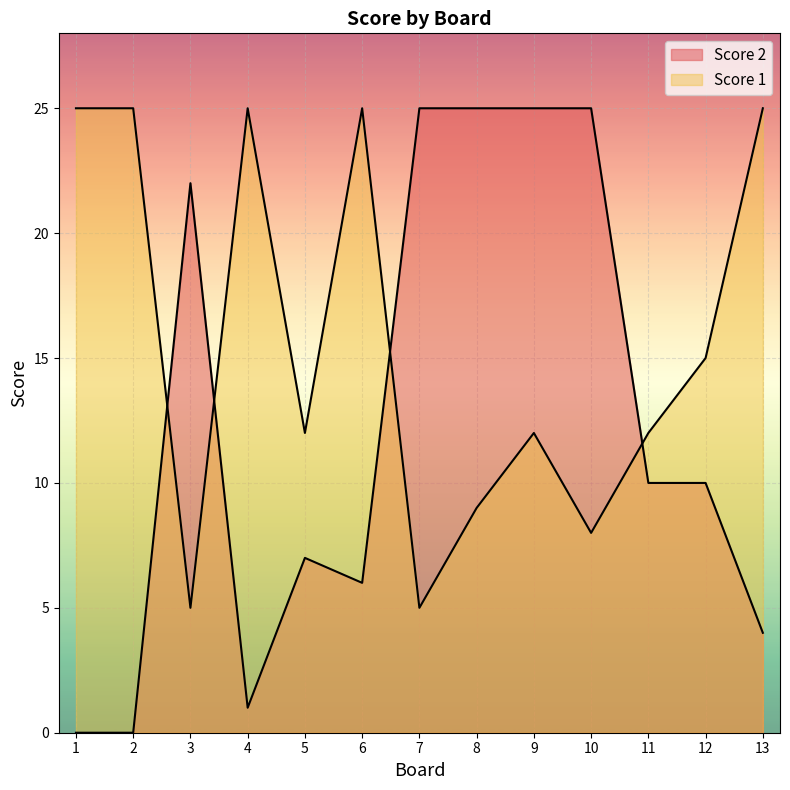

Where does the Score 2 series first go above 10?

3